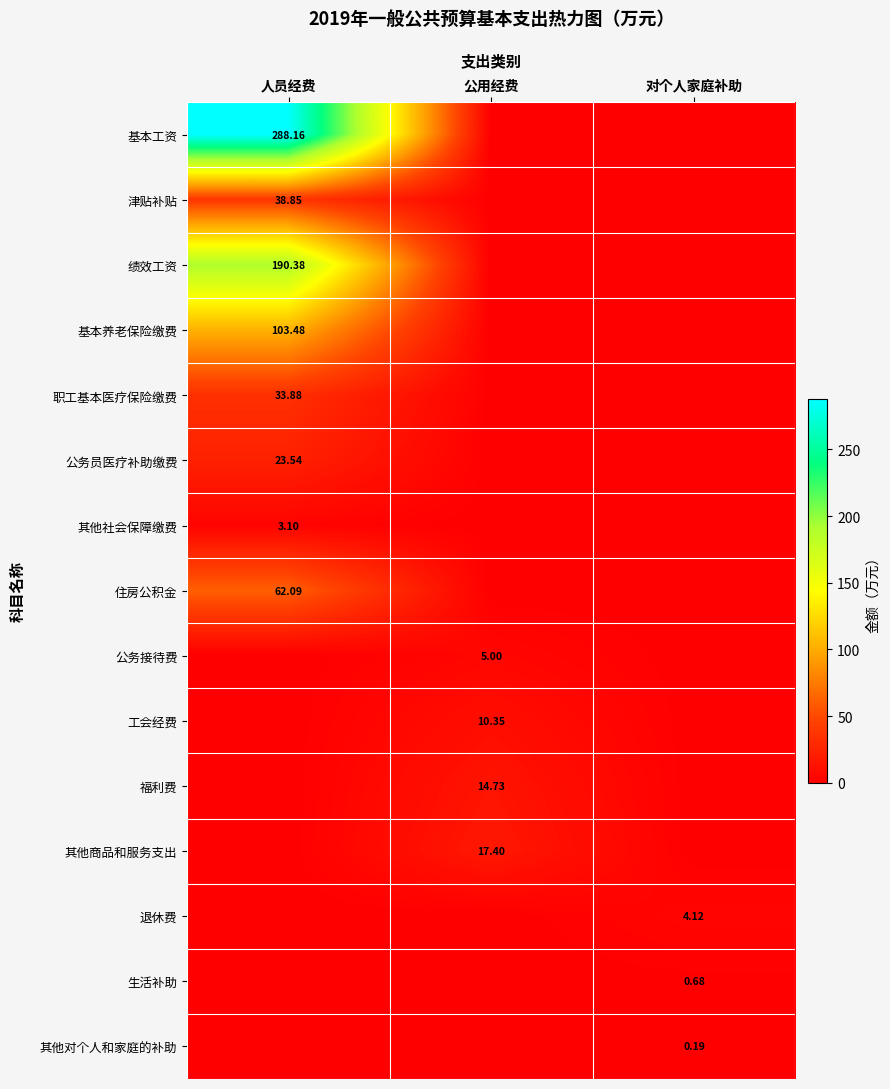

What is the greatest value displayed?

288.2